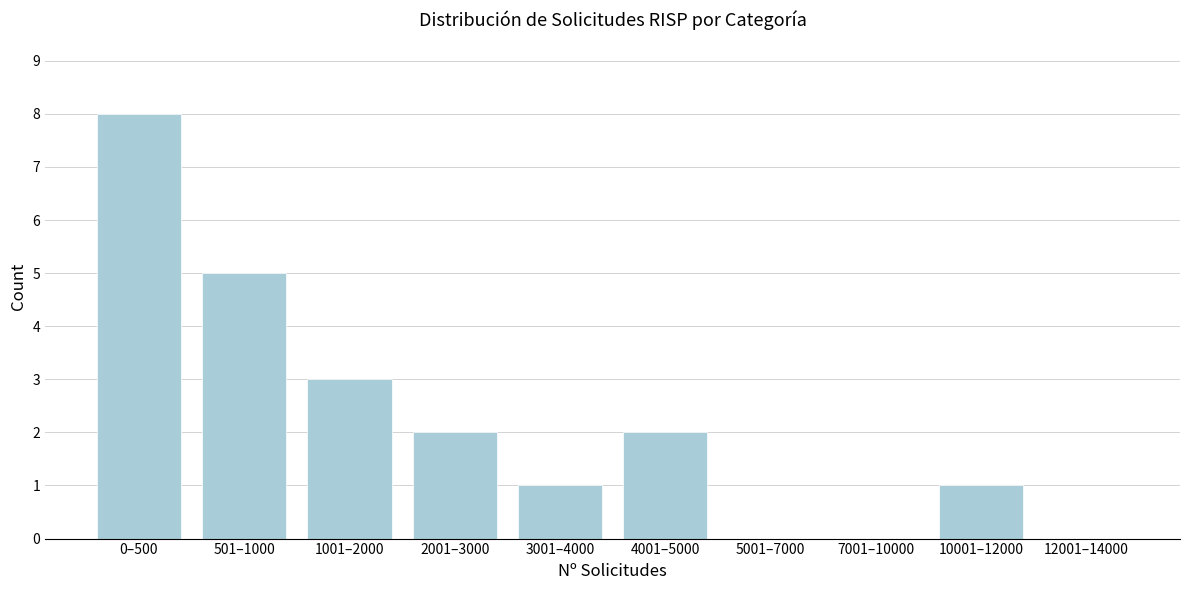

Reading left to right, list all the values displayed in this chart.

0–500=8	501–1000=5	1001–2000=3	2001–3000=2	3001–4000=1	4001–5000=2	5001–7000=0	7001–10000=0	10001–12000=1	12001–14000=0